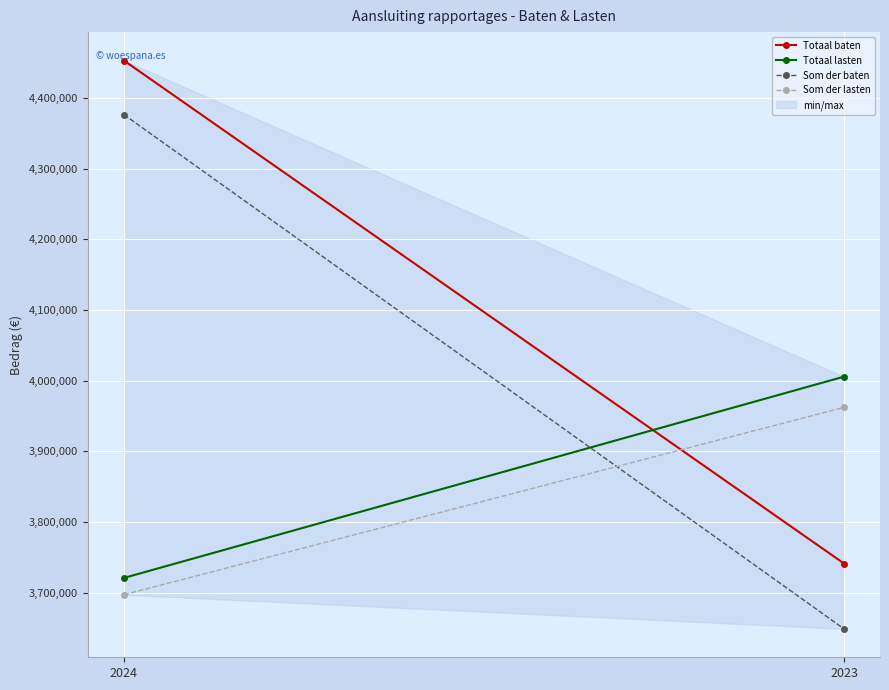

Which series has the largest total across all categories?

Totaal baten